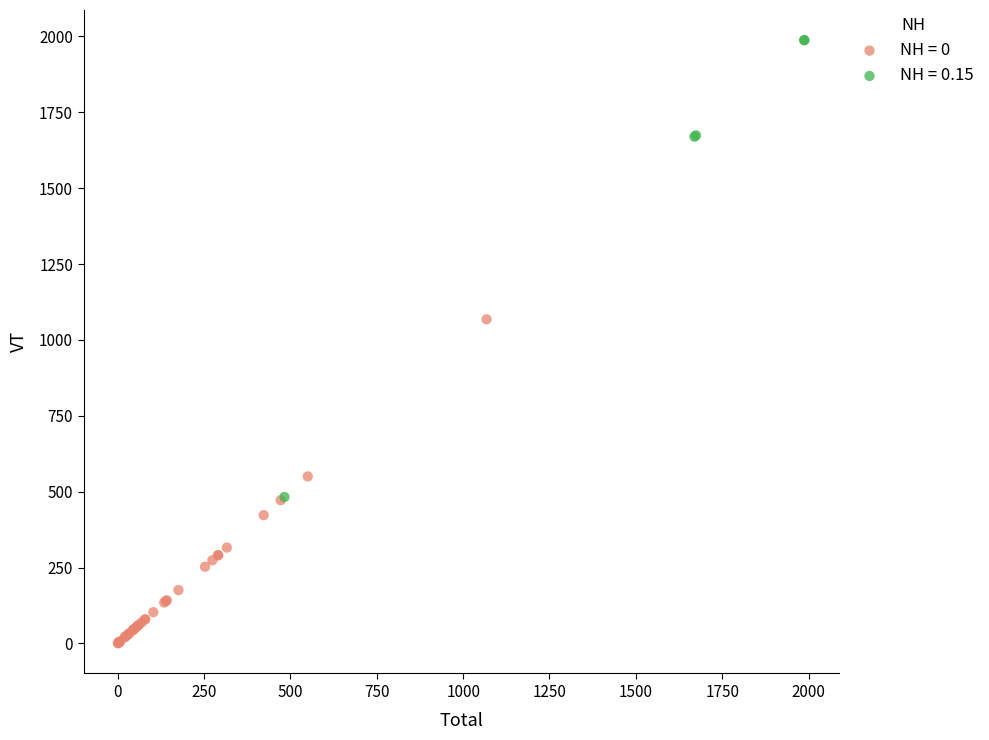

Which series reaches the maximum Y coordinate?

NH = 0.15